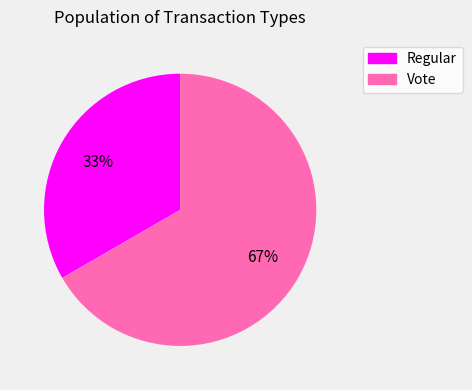

Does any single category account for the majority?

Yes